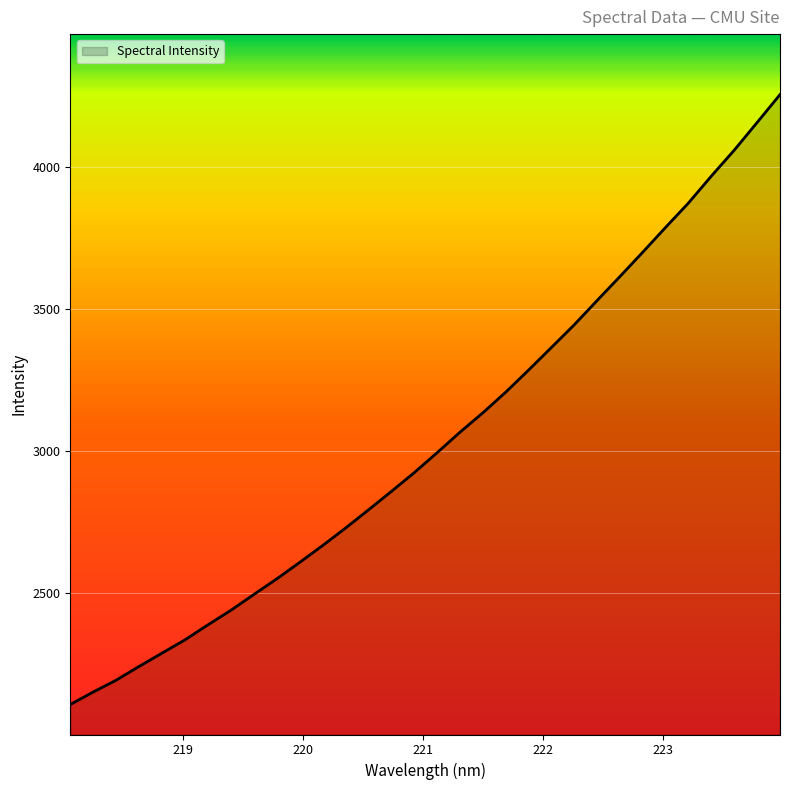

What is the minimum value shown in the chart?

2109.4